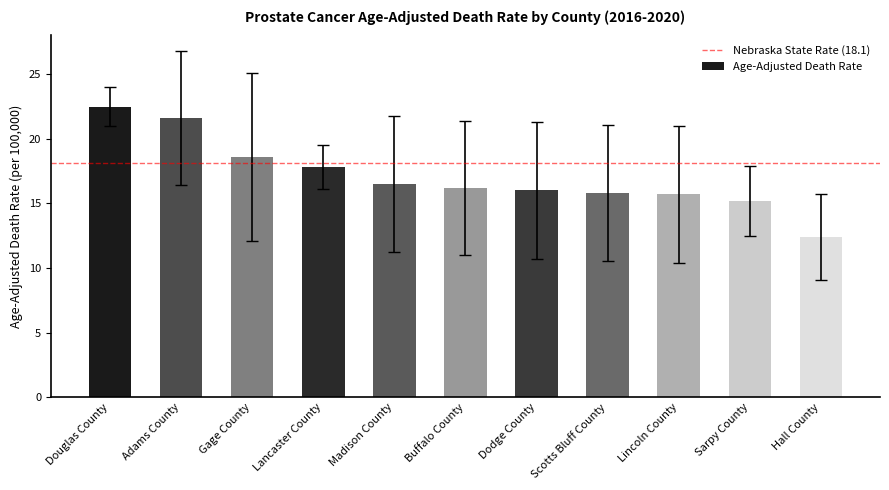

What is the average value?

17.1